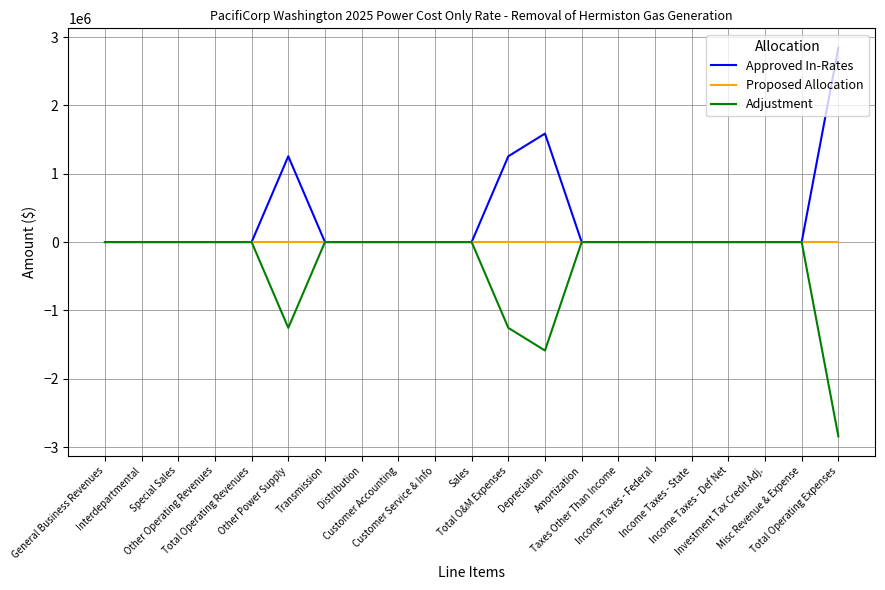

What is the minimum value shown in the chart?

-2843595.8